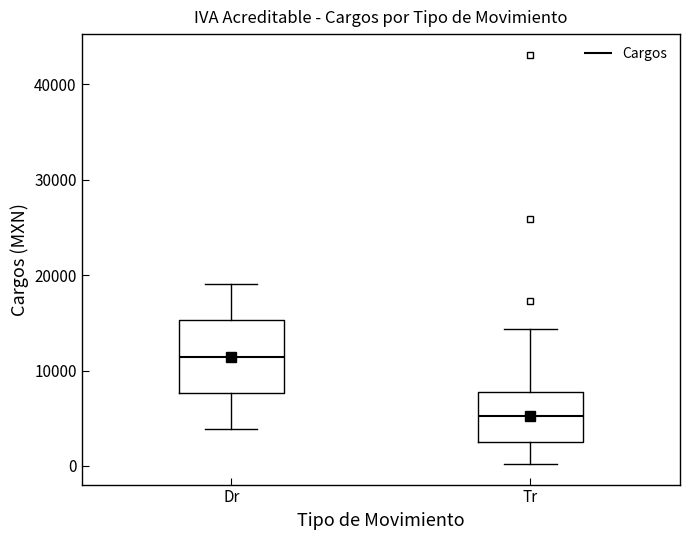

Reading left to right, transcribe this box plot: for each box, give where its median line is, the range the box spans, and where its two whiskers end, as read against the y-axis. The values are not printed on the chart, so give them approximately, as read against the axis.

Dr: median 11000, box 8000 to 15000, whiskers 4000 to 19000
Tr: median 5000, box 3000 to 8000, whiskers 0 to 14000